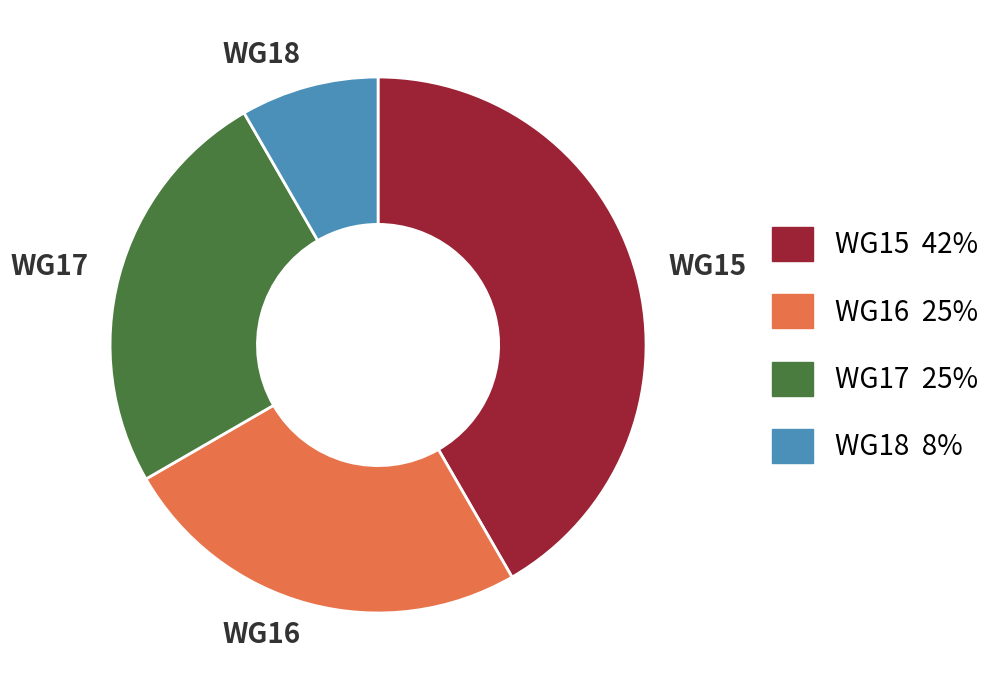

Do WG18 and WG17 together represent more than half of the pie?

No